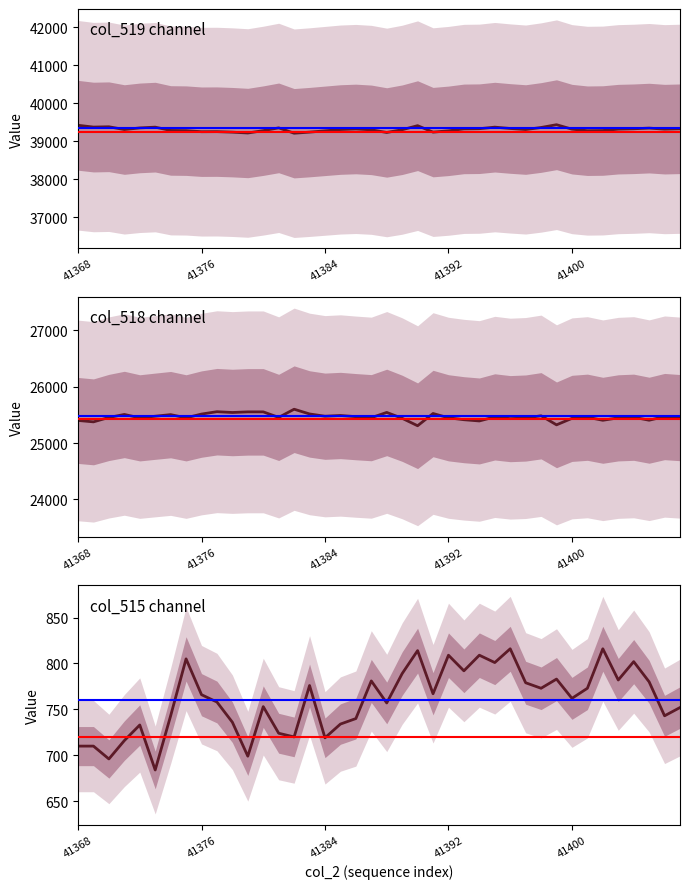

Which series has the largest total across all categories?

col_519